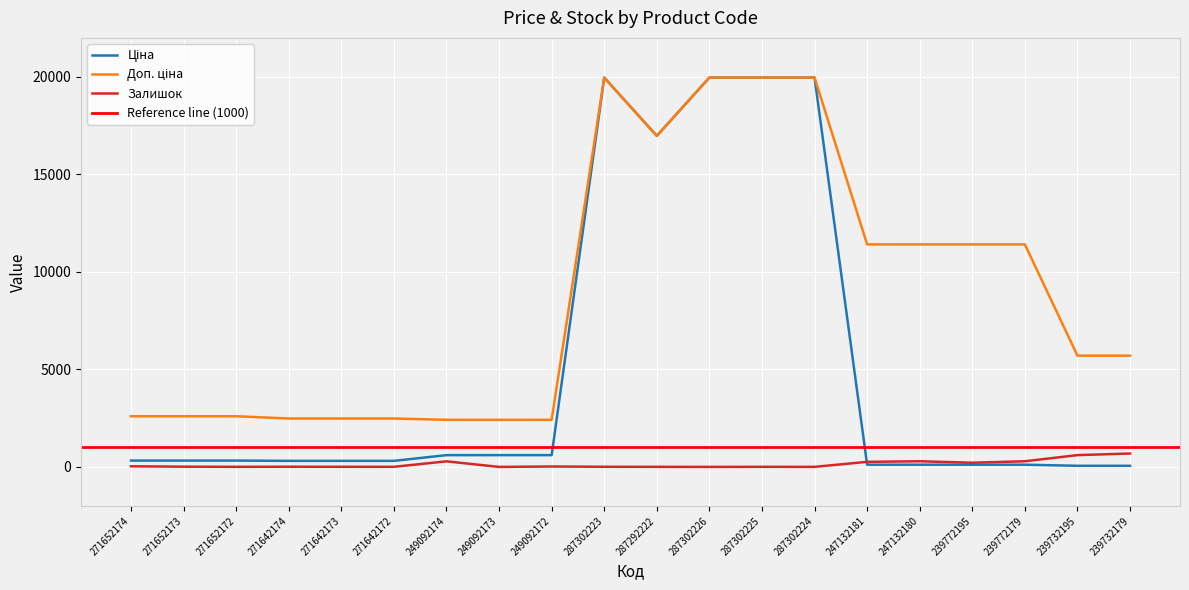

What is the highest value of the Ціна series?

19964.2